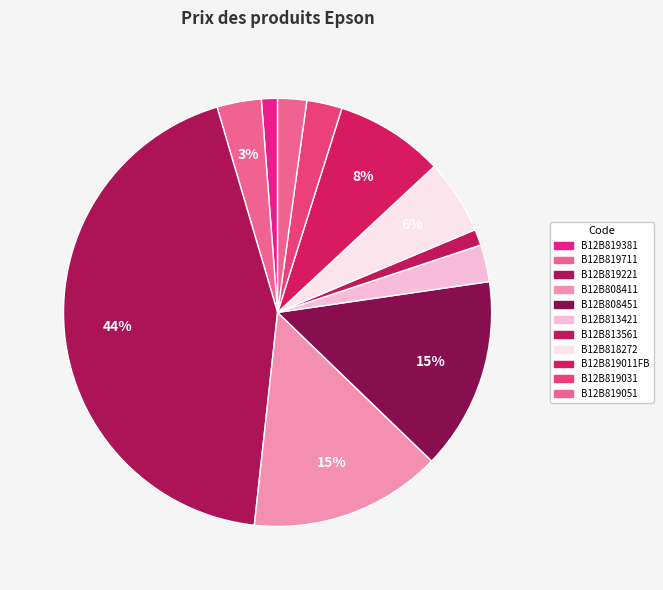

Rank the categories by value from highest to lowest.

B12B819221, B12B808411, B12B808451, B12B819011FB, B12B818272, B12B819711, B12B813421, B12B819031, B12B819051, B12B819381, B12B813561